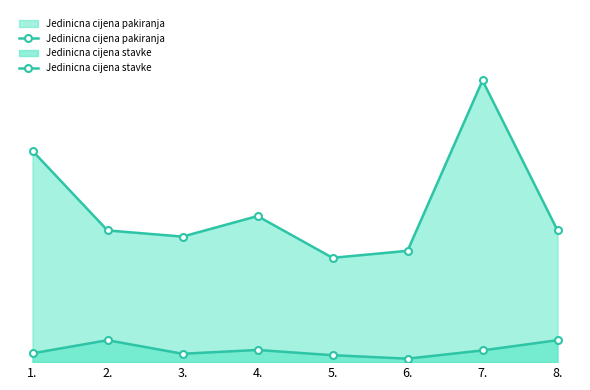

What is the spread (max minus min) of values at 2.?

10.1